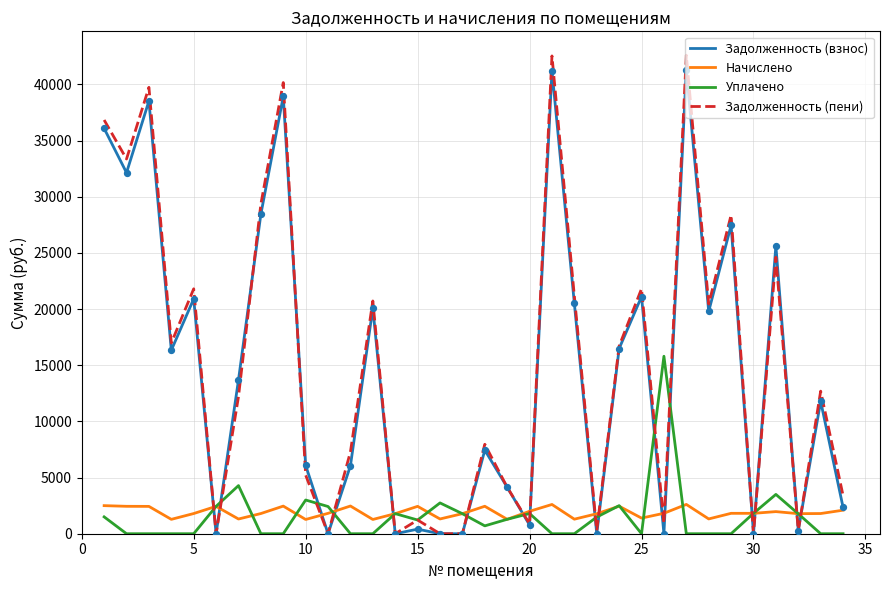

Which series has the largest range (max minus min)?

Задолженность (пени)